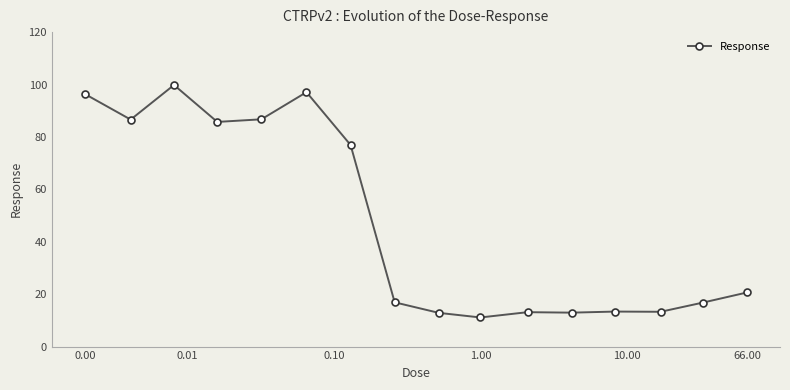

What is the value of the 3rd point from the left?

99.8